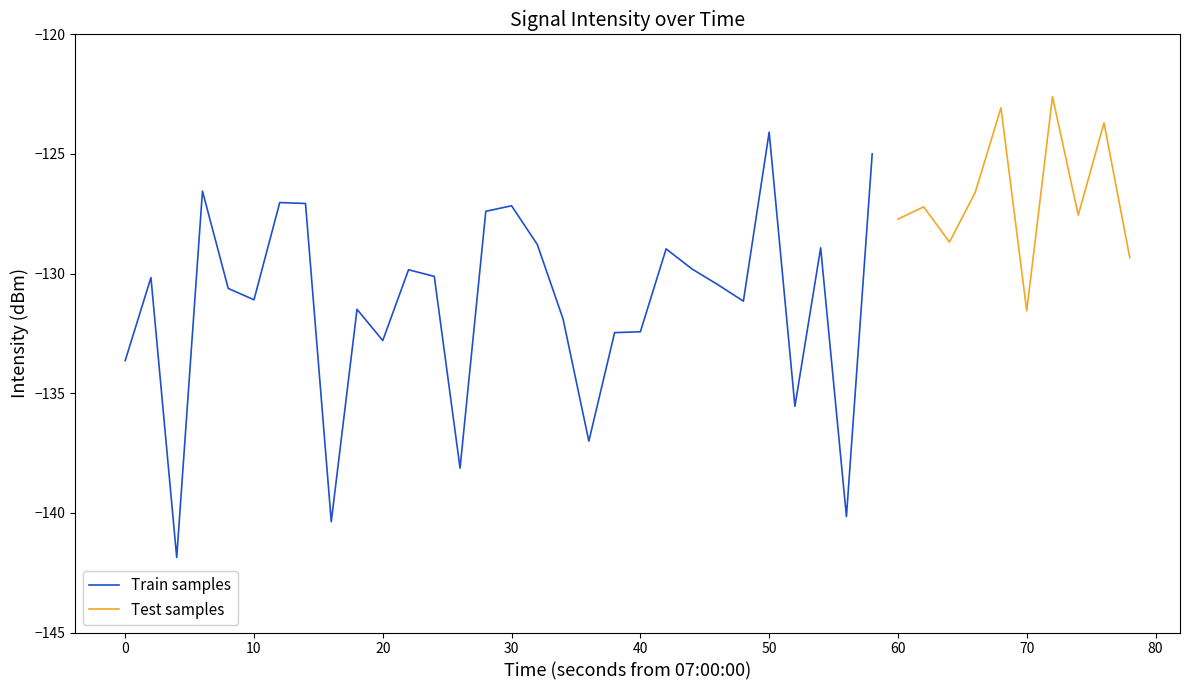

Is it true that the value at 22 is -30.1?

False